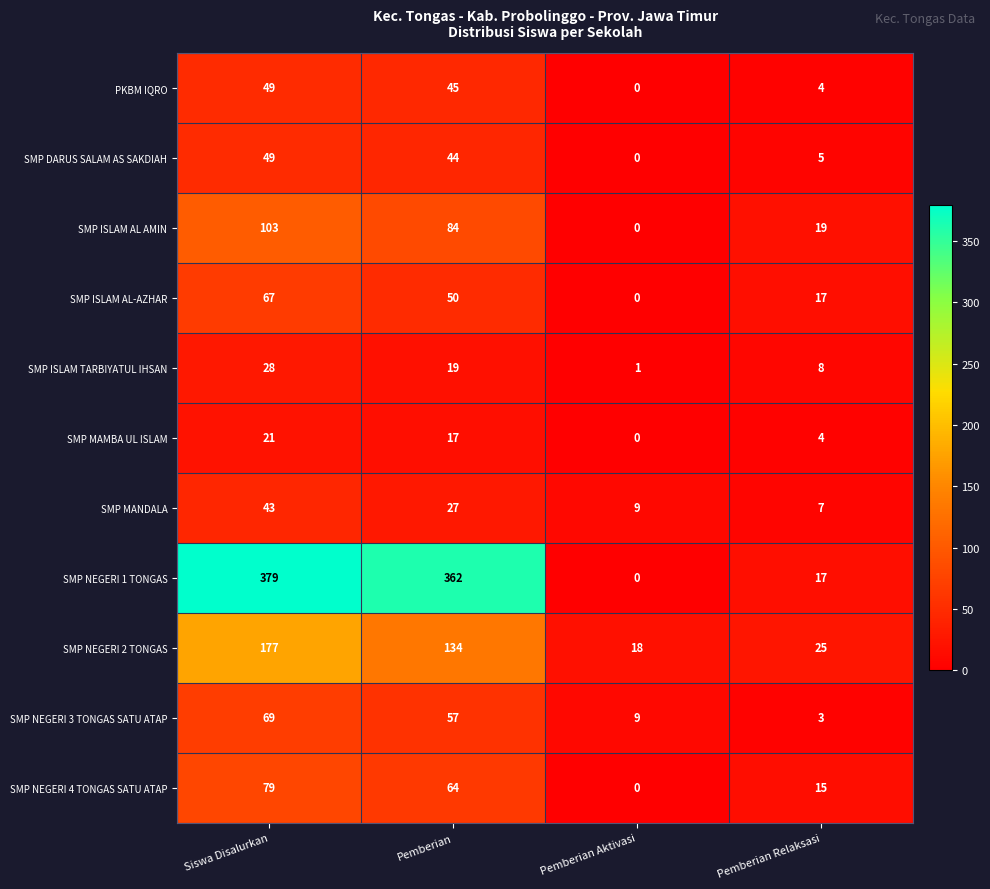

Which series changed the most between Pemberian and Pemberian Relaksasi?

SMP NEGERI 1 TONGAS